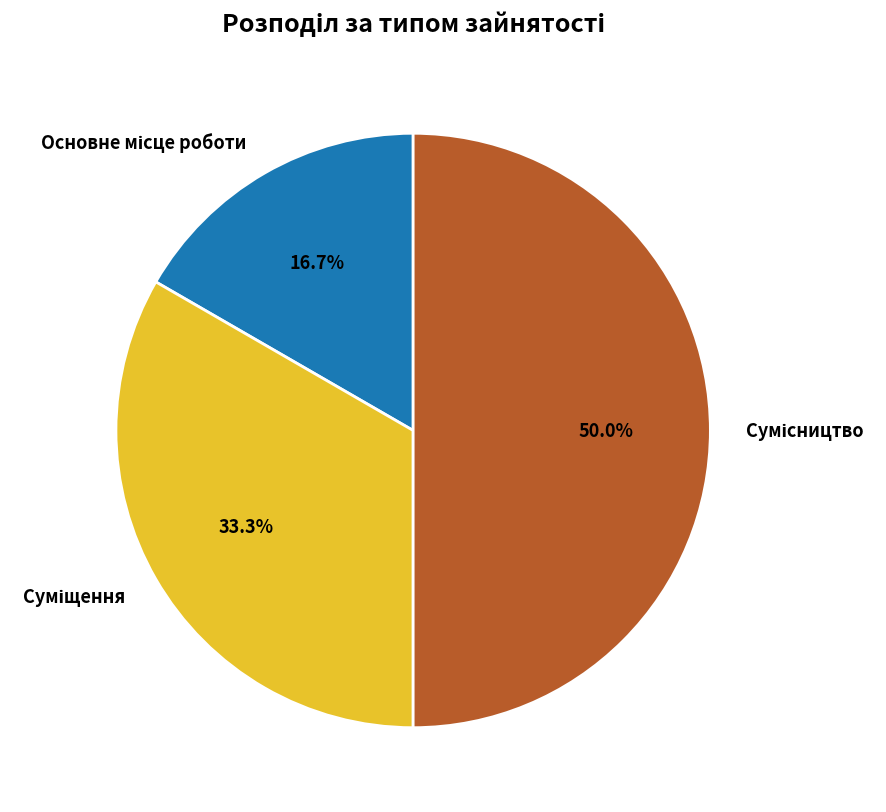

How many slices are in this pie chart?

3